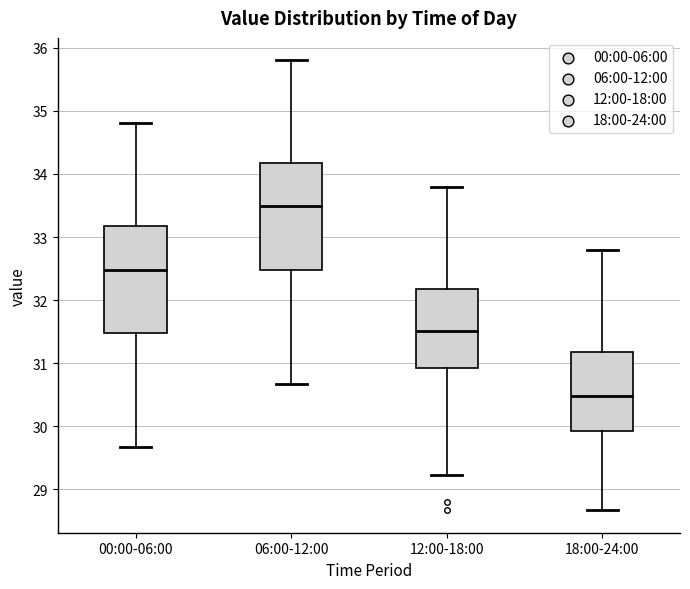

Where is the lower edge of the box for 12:00-18:00 on the y-axis? The values are not printed on the chart, so give them approximately, as read against the axis.

30.9